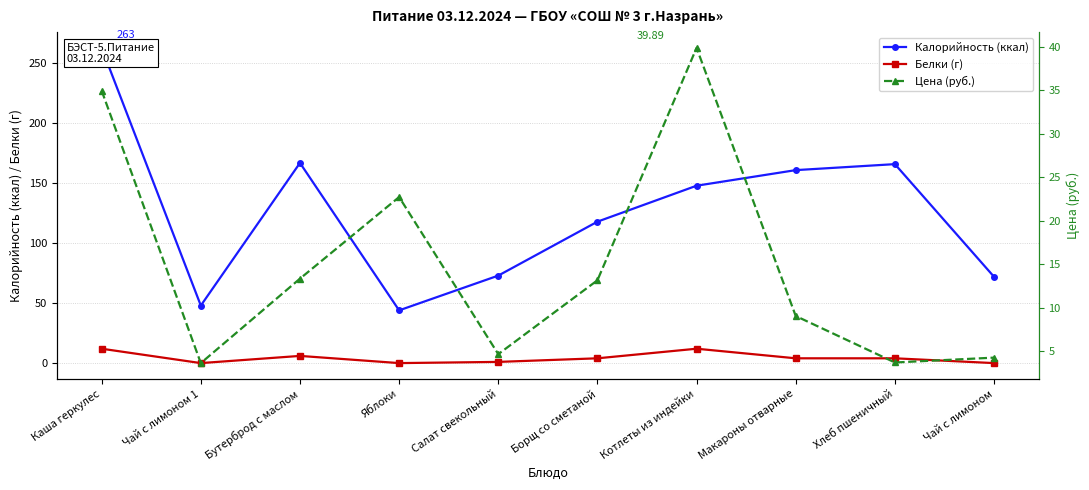

Between Чай с лимоном and Бутерброд с маслом, which is larger?

Бутерброд с маслом